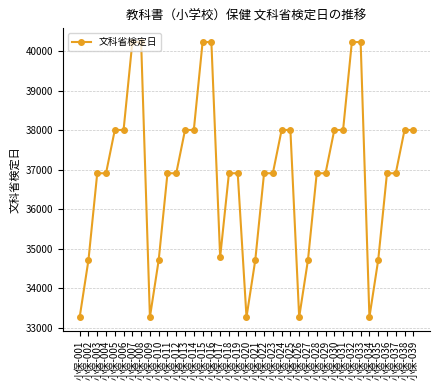

What is the value of the 16th point from the left?

40231